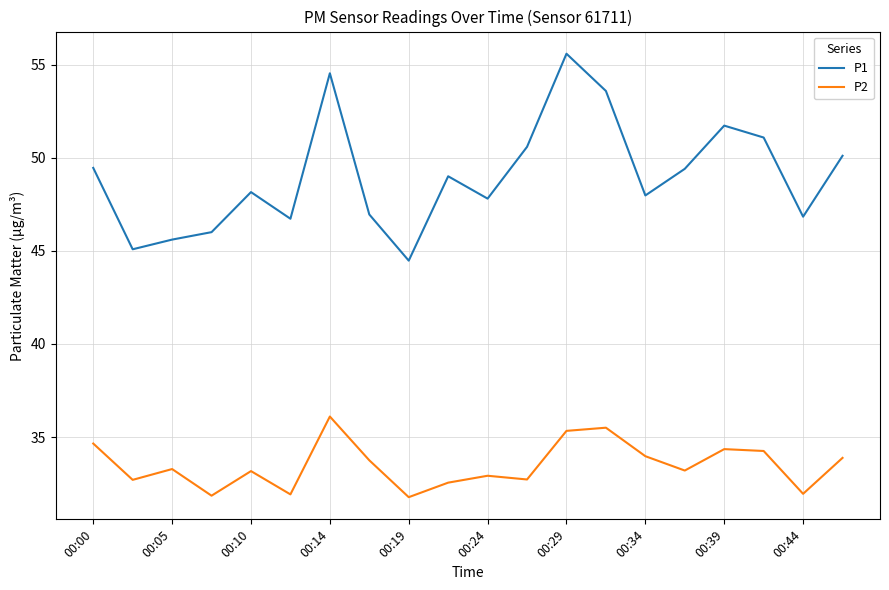

True or false: P1 and P2 intersect in this chart.

False